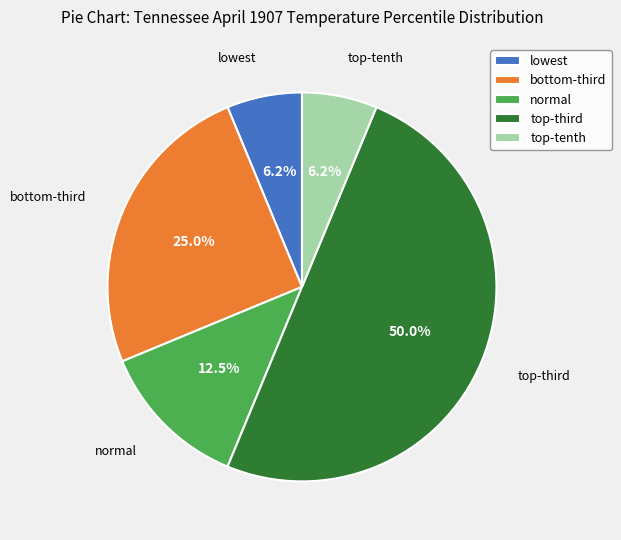

Which slice is the largest?

top-third